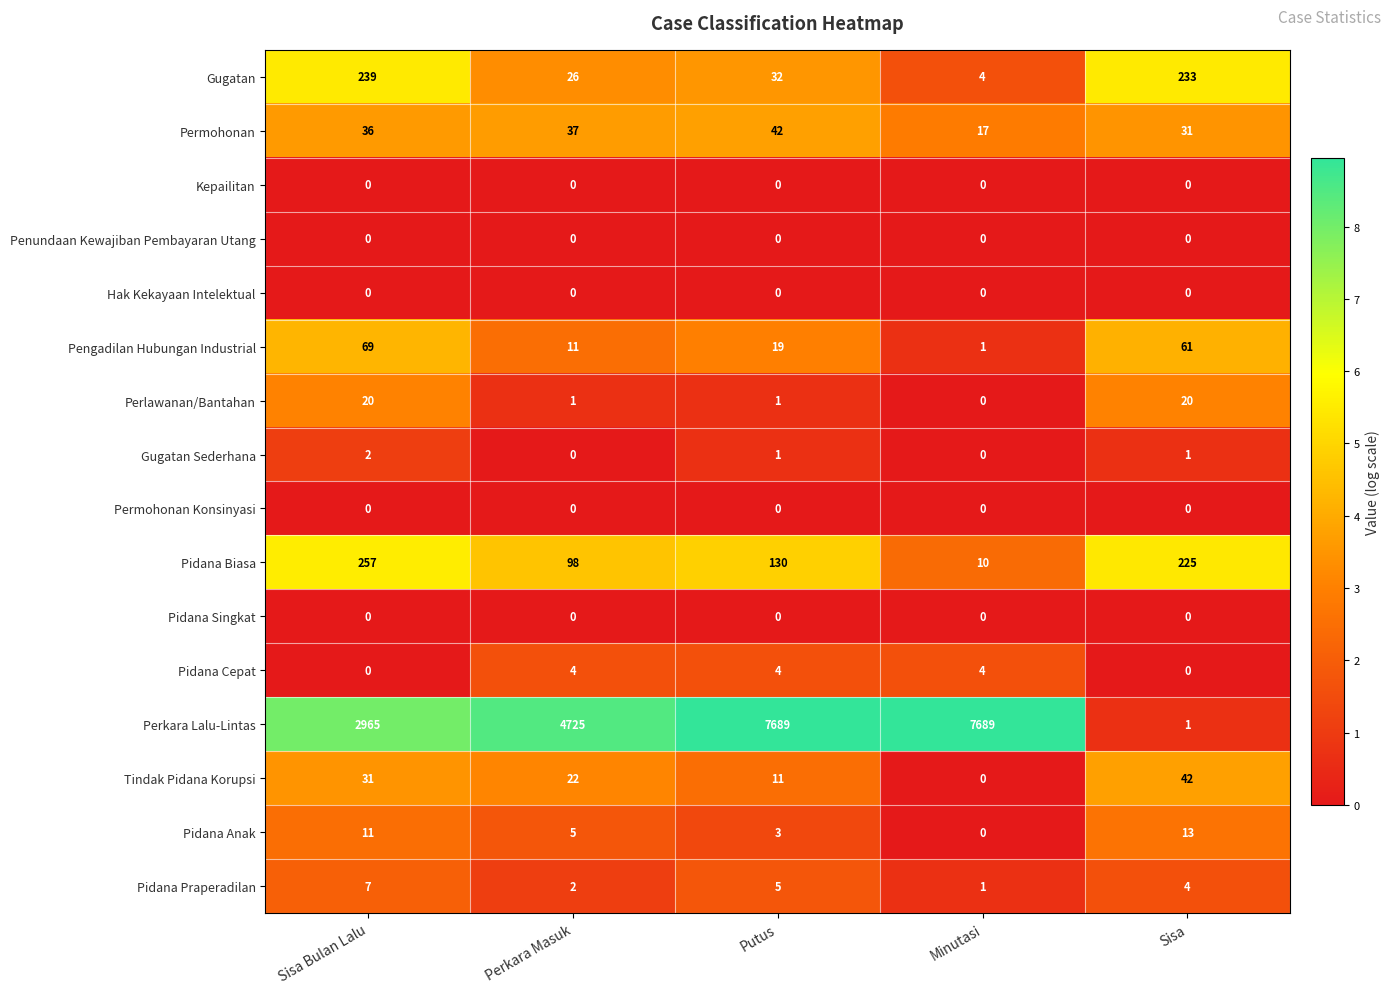

Which series changed the most between Sisa Bulan Lalu and Minutasi?

Perkara Lalu-Lintas